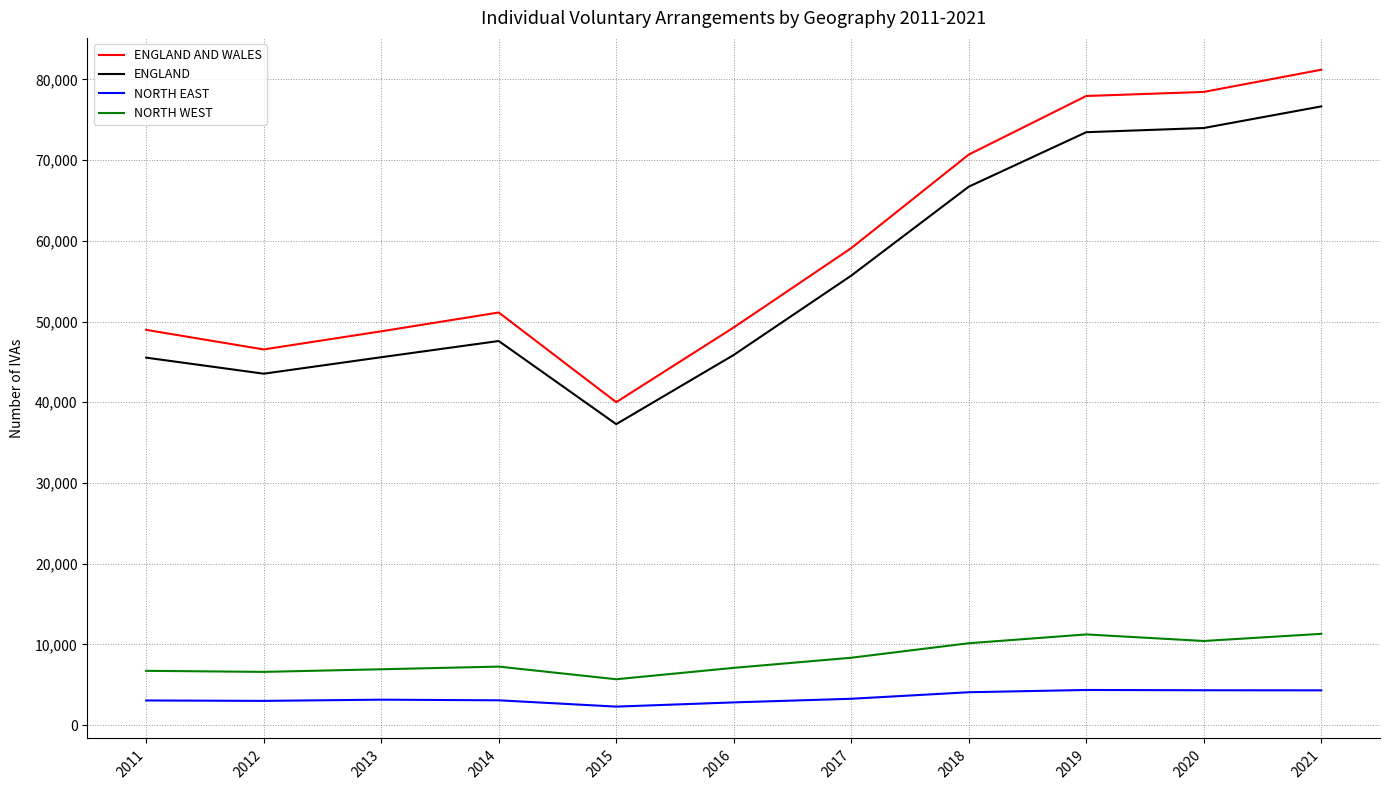

Where is ENGLAND nearest to the value 56968?

2017